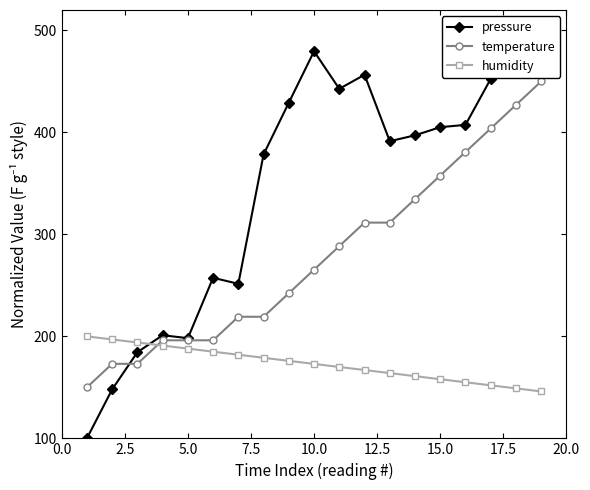

What is the lowest value of the humidity series?

146.0